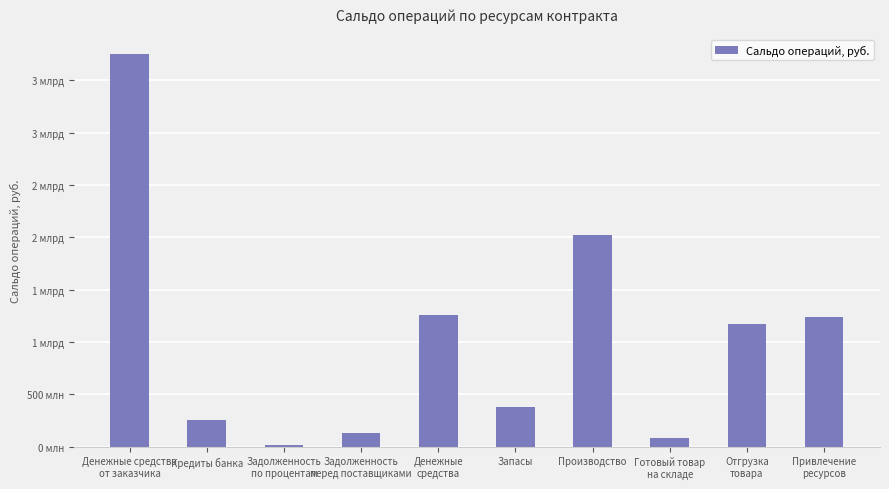

Rank the categories by value from lowest to highest.

Задолженность
по процентам, Готовый товар
на складе, Задолженность
перед поставщиками, Кредиты банка, Запасы, Отгрузка
товара, Привлечение
ресурсов, Денежные
средства, Производство, Денежные средства
от заказчика